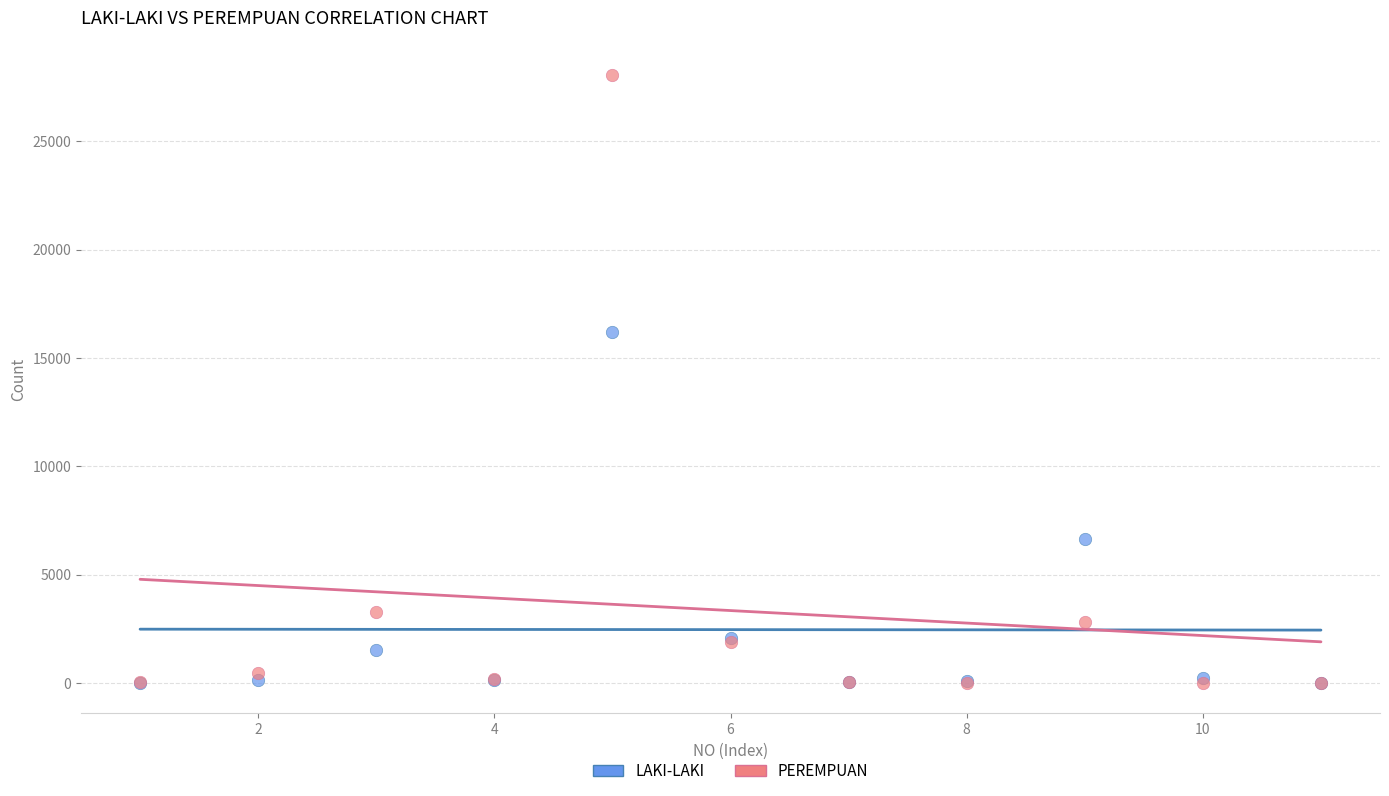

Across all series, what Y value is closest to 14029?

16193